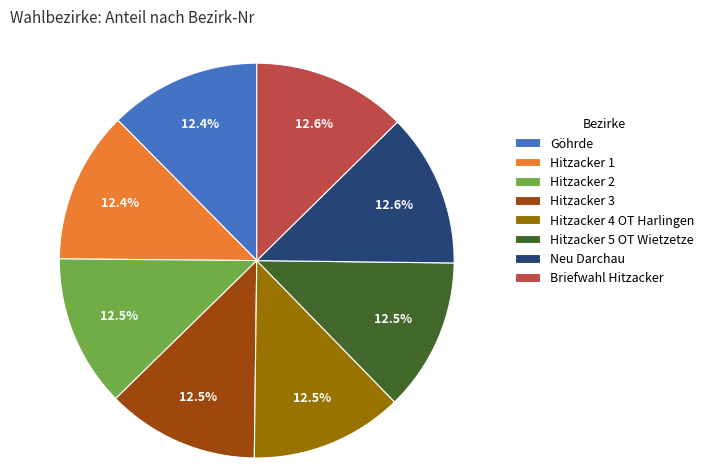

Does any single category account for the majority?

No